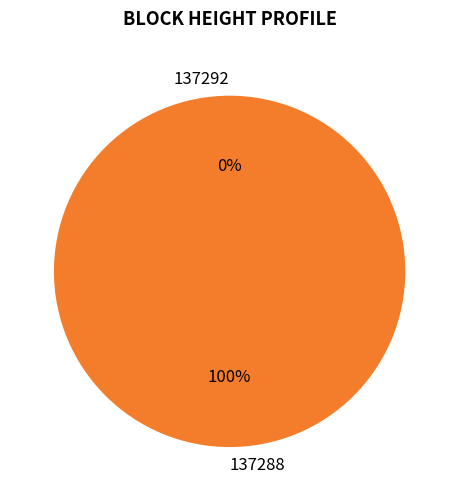

Does 137292 account for over 50% of the chart?

No